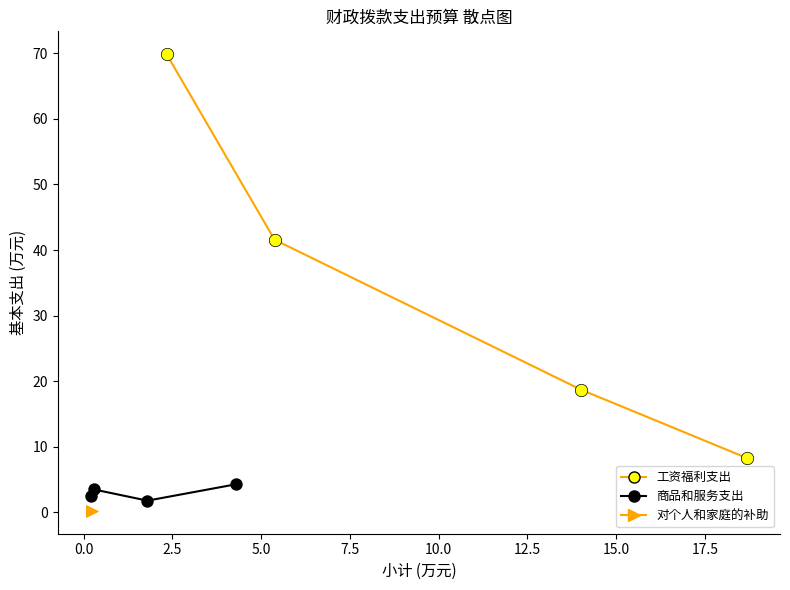

What are all the series names shown in the legend?

工资福利支出, 商品和服务支出, 对个人和家庭的补助